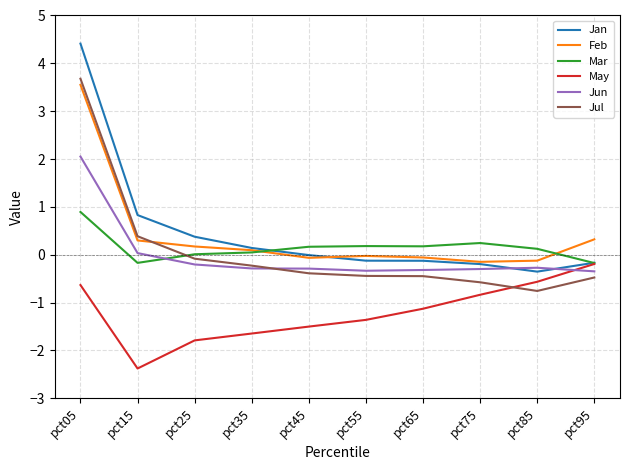

True or false: Mar and Feb cross at least once.

True